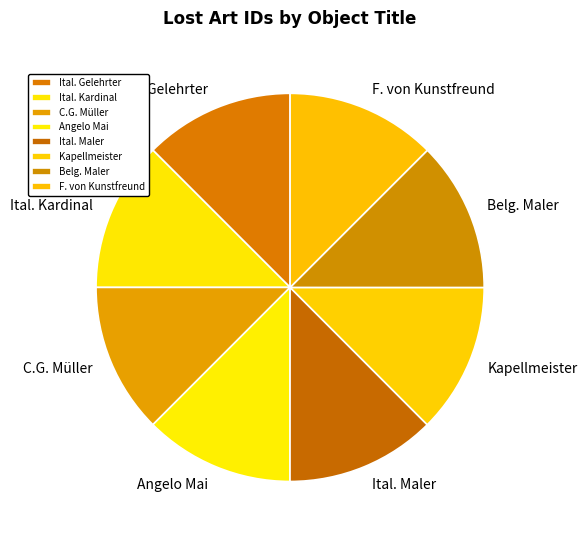

What is the ratio of the value at Angelo Mai to the value at C.G. Müller?

1.0